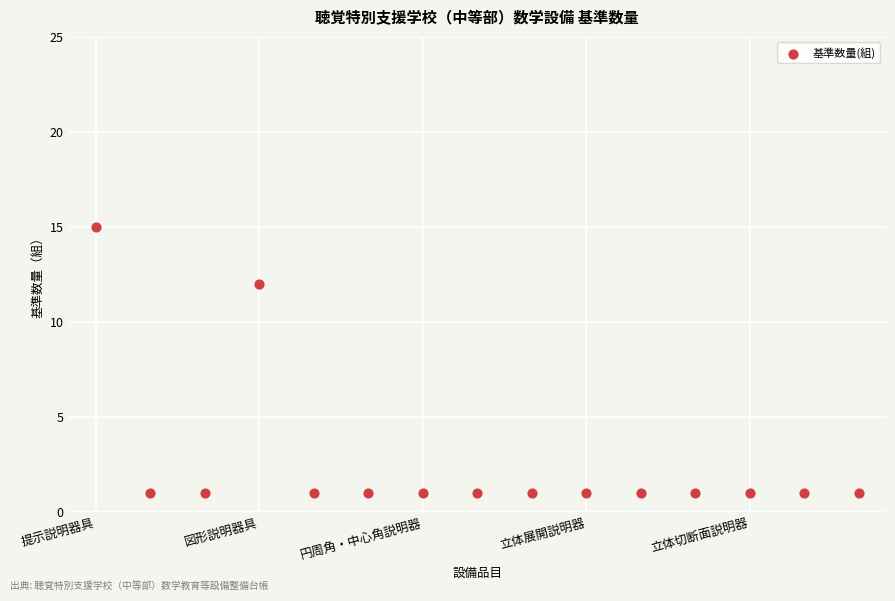

What Y value in the scatter plot is closest to 8?

12